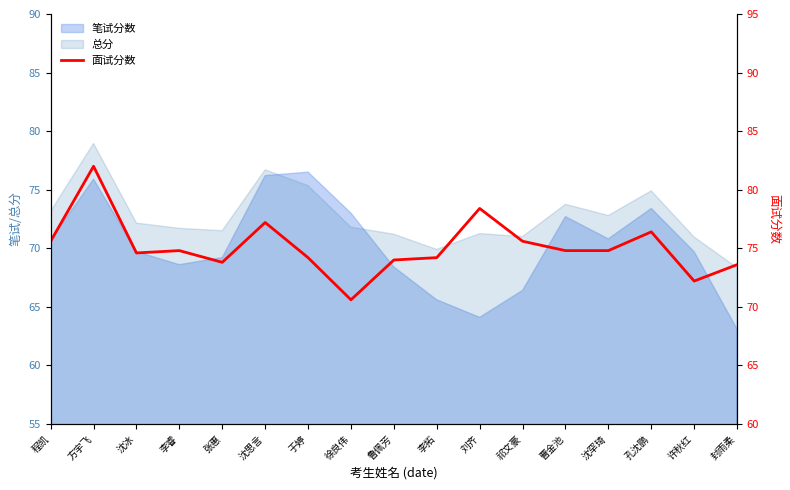

The value at 曹金池 is 74.8. True or false?

True